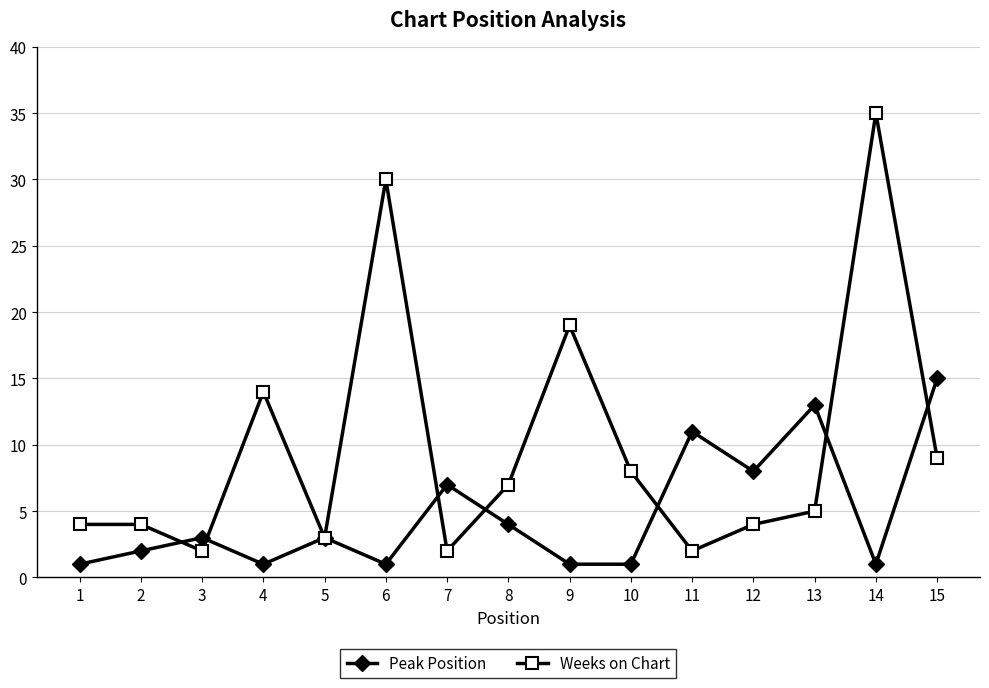

What is the difference between the maximum and second lowest values in the Peak Position series?

14